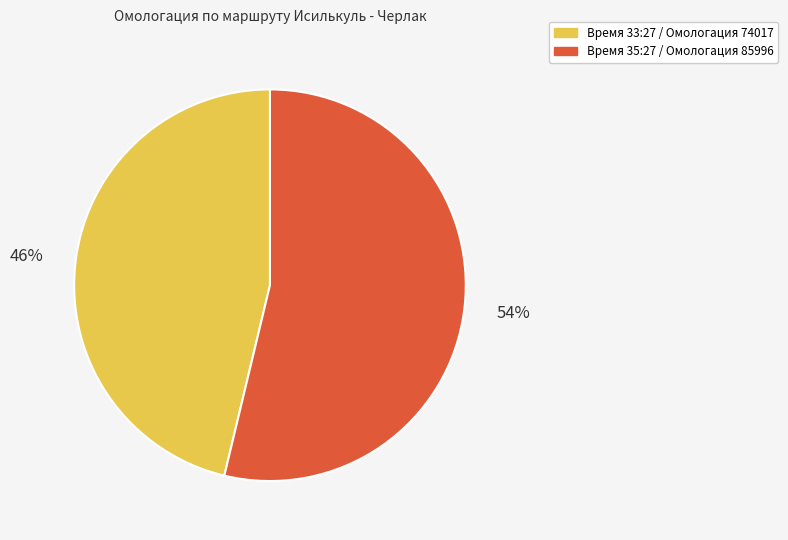

Is there a majority slice in this chart?

Yes